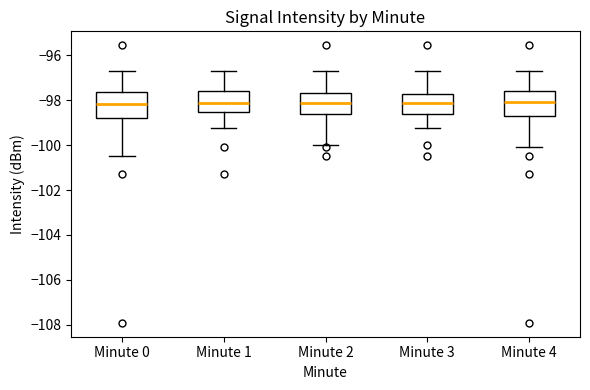

Where does the upper whisker of the box for Minute 3 end on the y-axis? The values are not printed on the chart, so give them approximately, as read against the axis.

-96.6